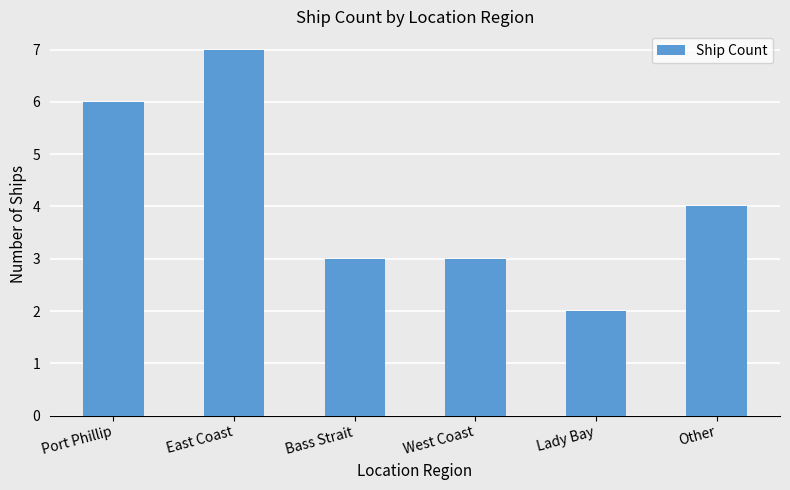

How many bars are there in total?

6